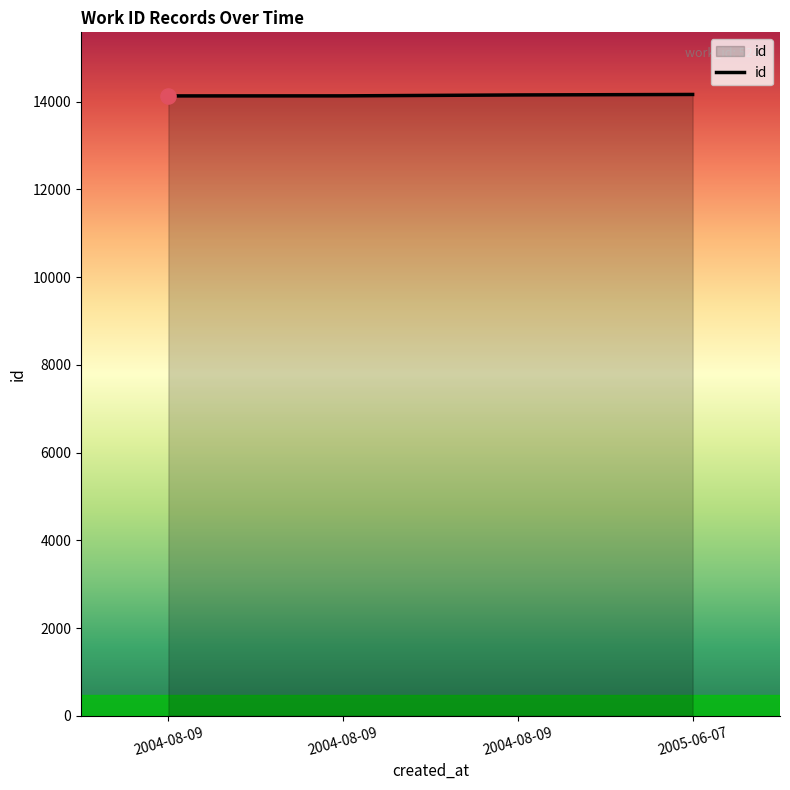

How many values are below 14155?

2